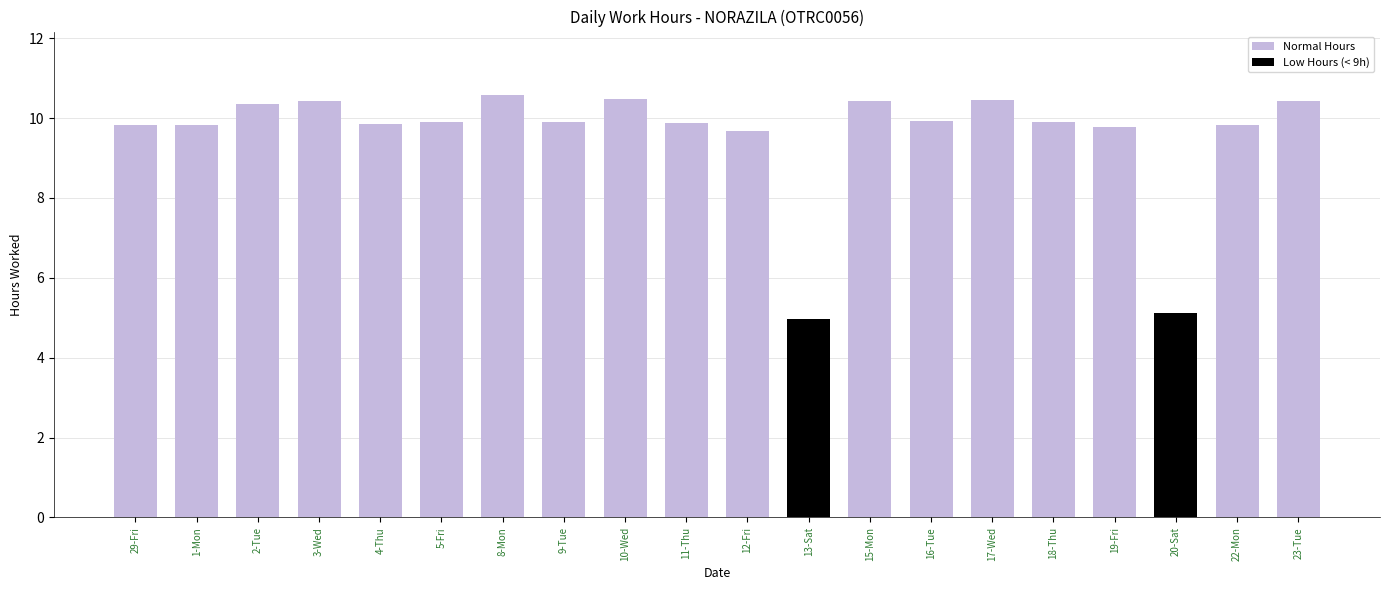

Are the bars grouped side by side (vs. stacked)?

No